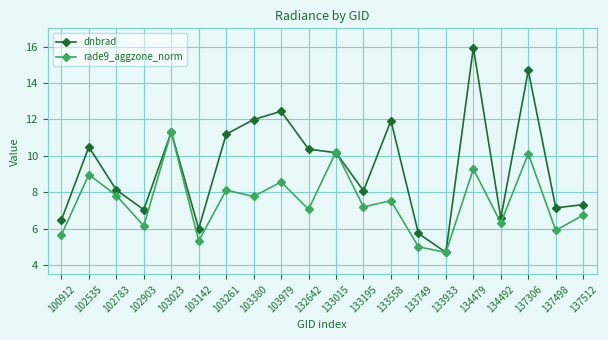

How many interior local valleys does the rade9_aggzone_norm series have?

8